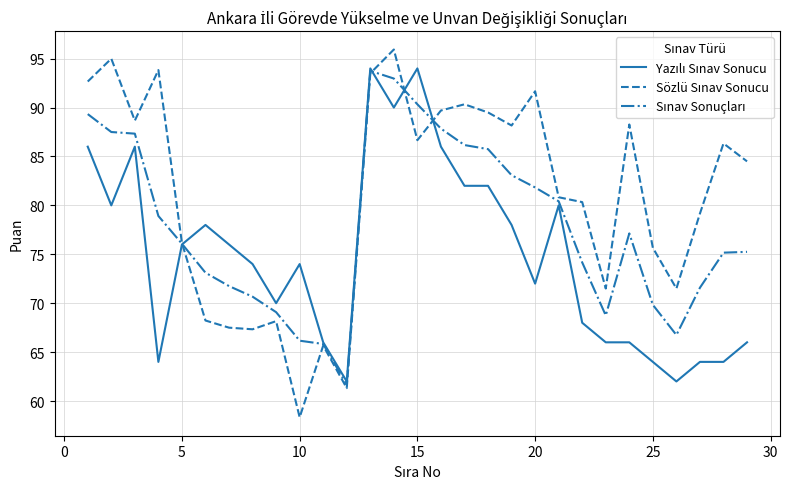

What is the smallest value displayed?

58.3